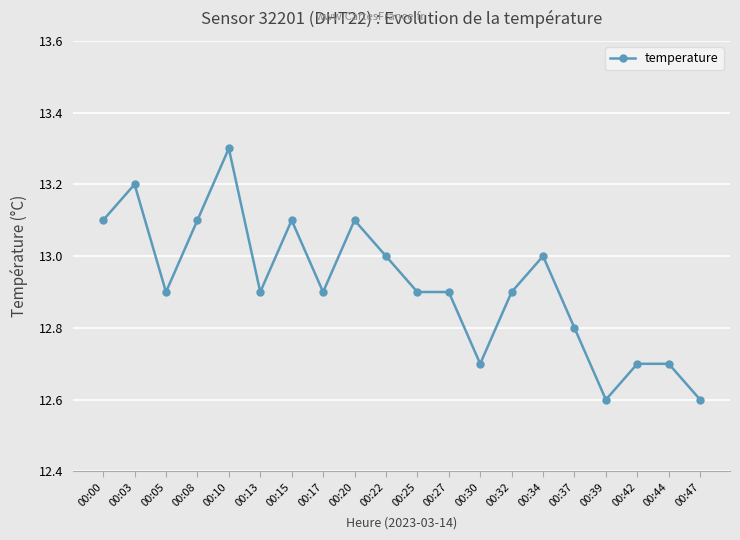

What is the smallest value displayed?

12.6